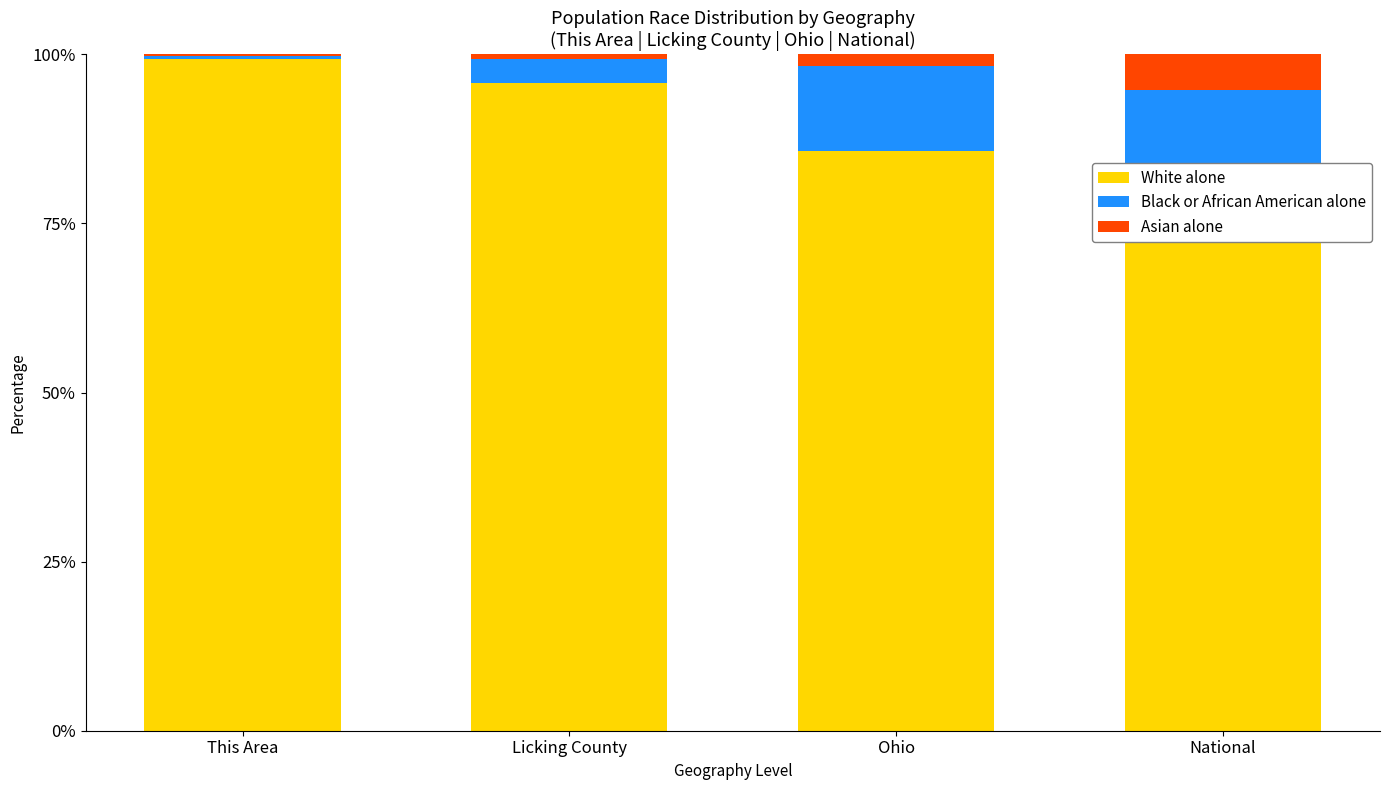

What is the highest value of the White alone series?

99.3